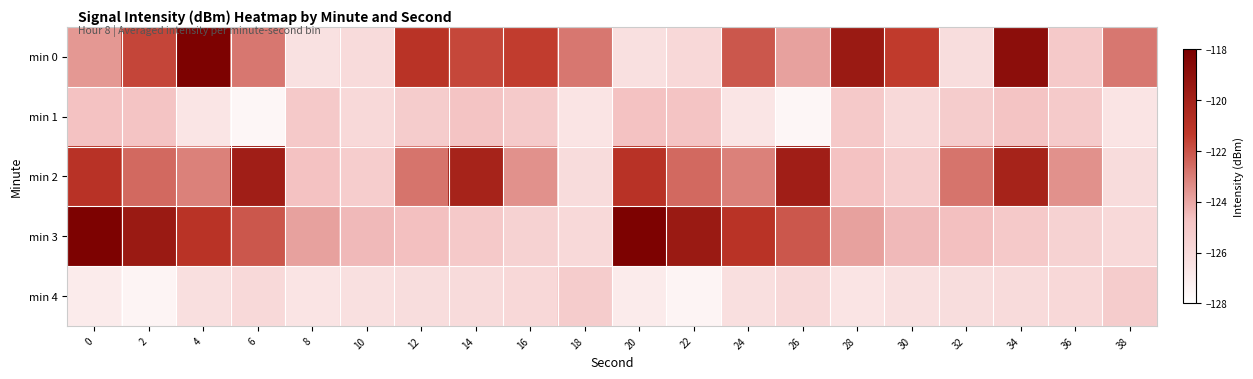

Which has a higher value, 12 or 36?

12